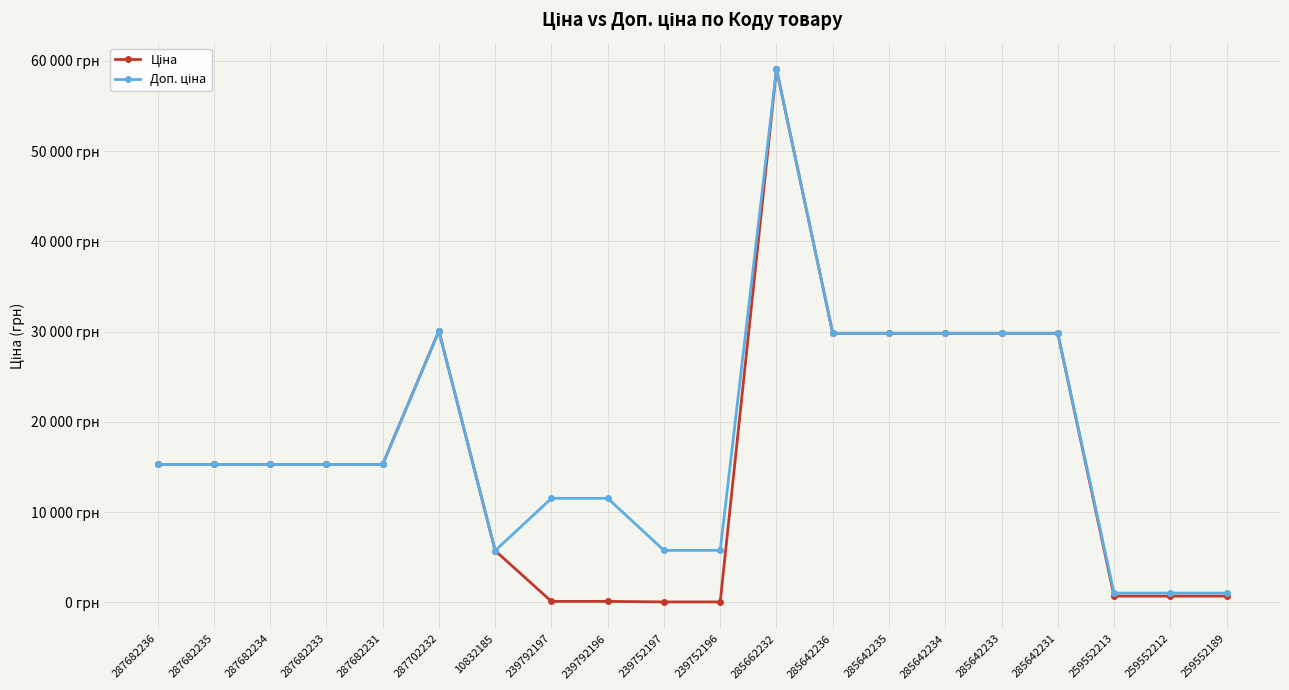

True or false: Ціна and Доп. ціна cross at least once.

False